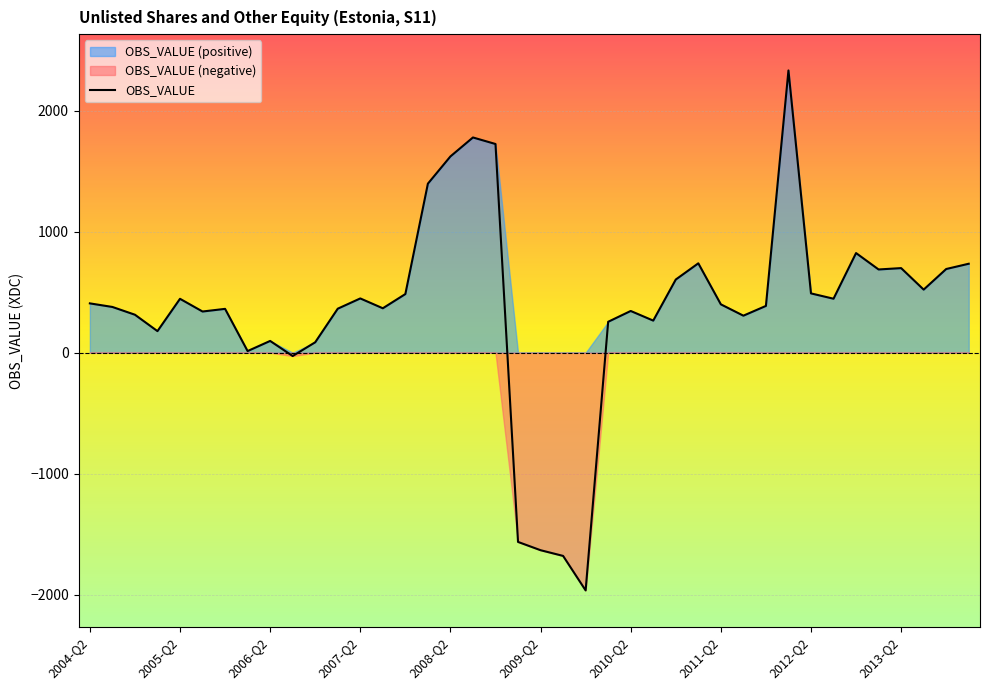

What is the average value?

367.0